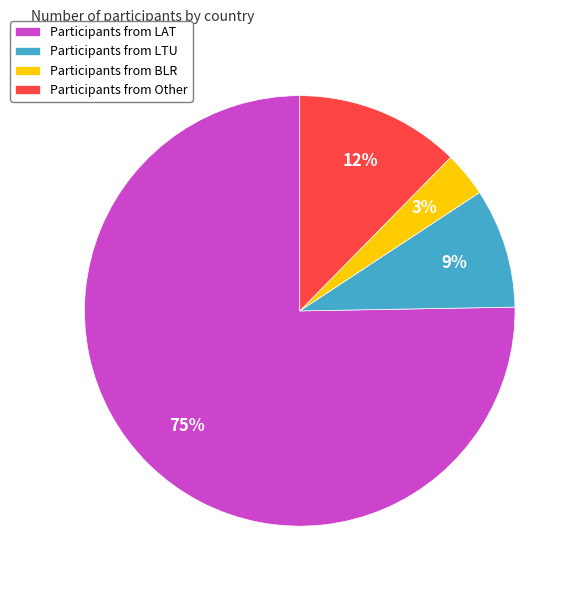

Count the number of slices in the pie.

4